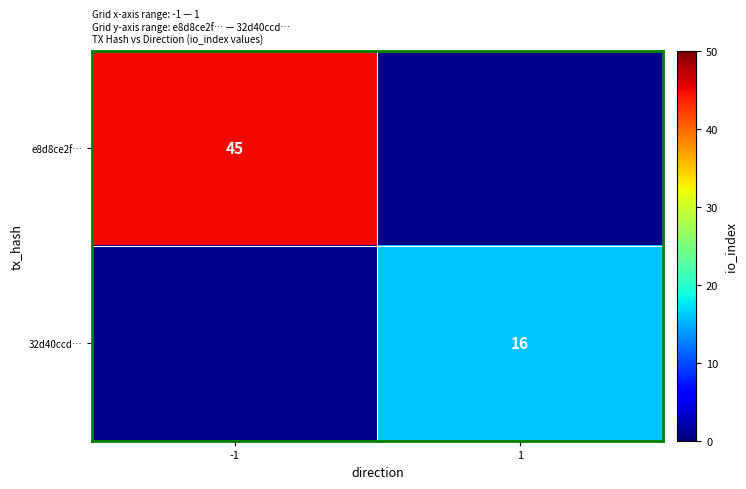

The e8d8ce2f… series shows 45 at -1. True or false?

True